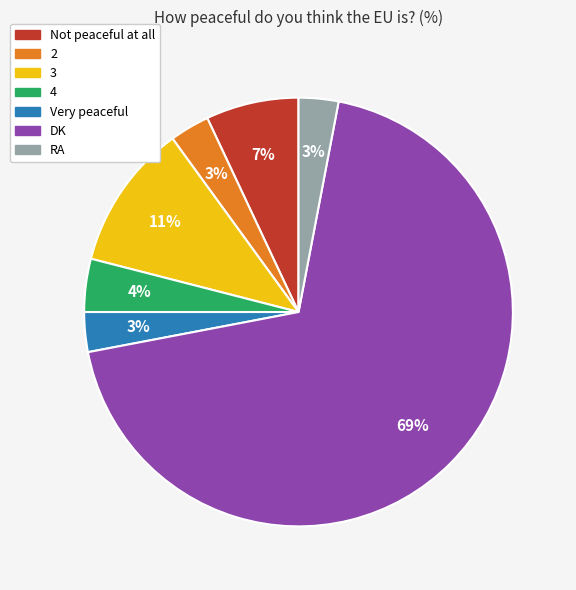

To the nearest percent, what is the combined percentage of RA and DK?

72%